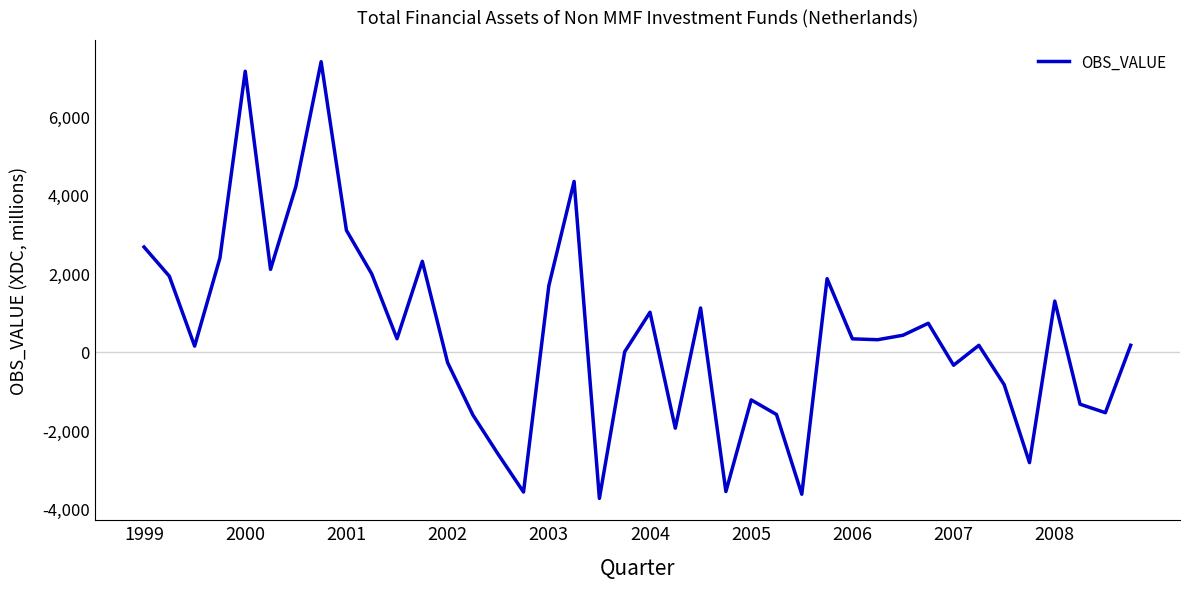

What is the smallest value displayed?

-3736